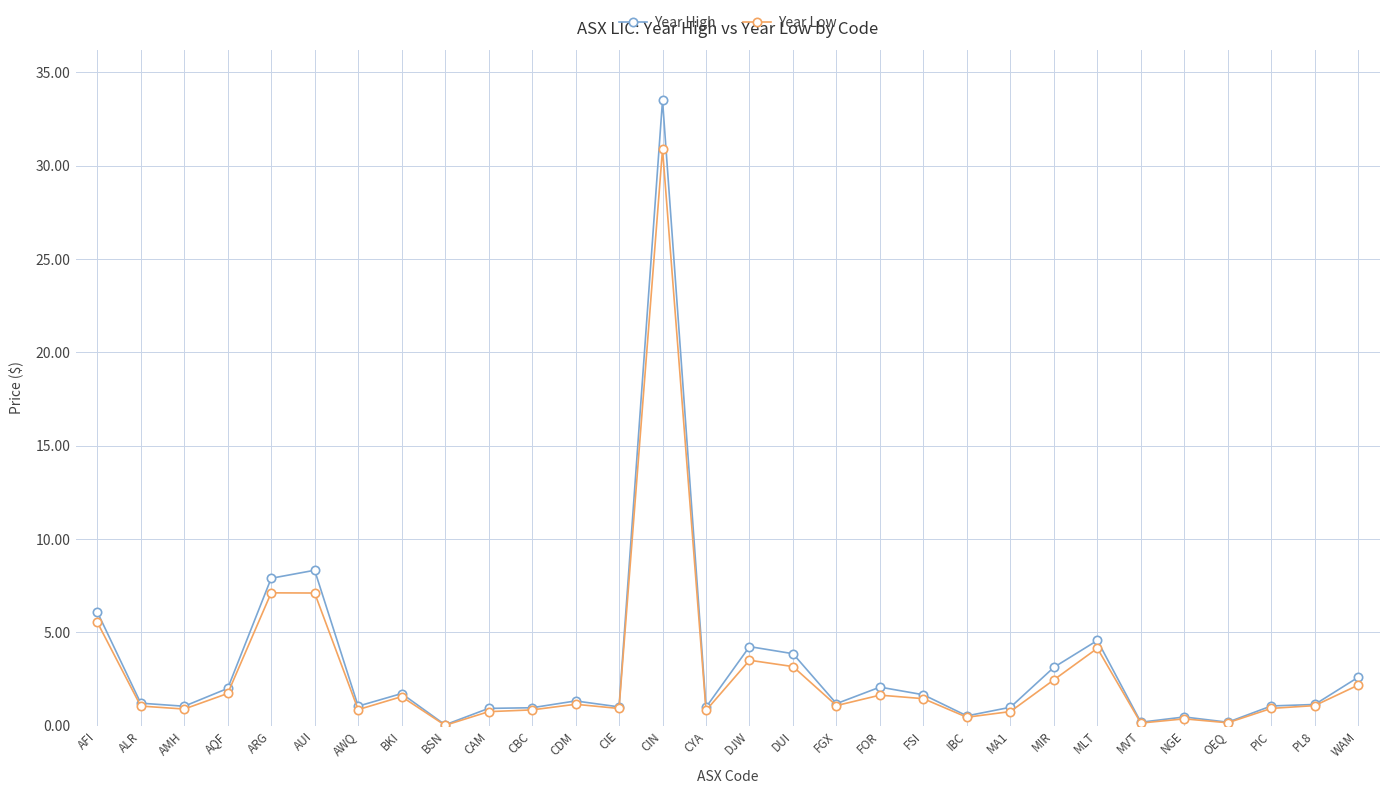

List the series in order of their peak value, highest first.

Year High, Year Low